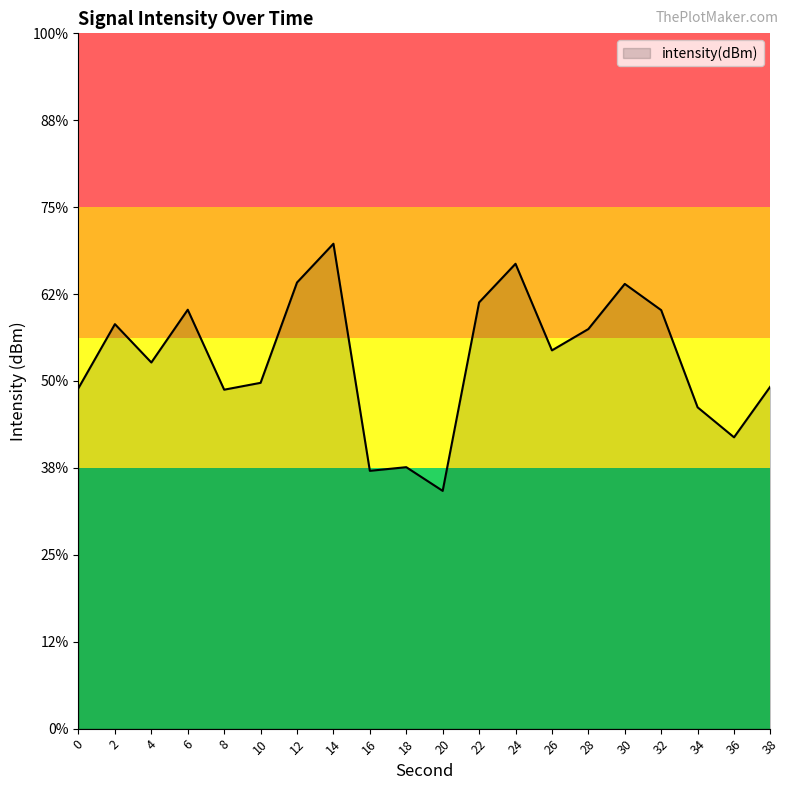

Does the chart have visible grid lines?

No